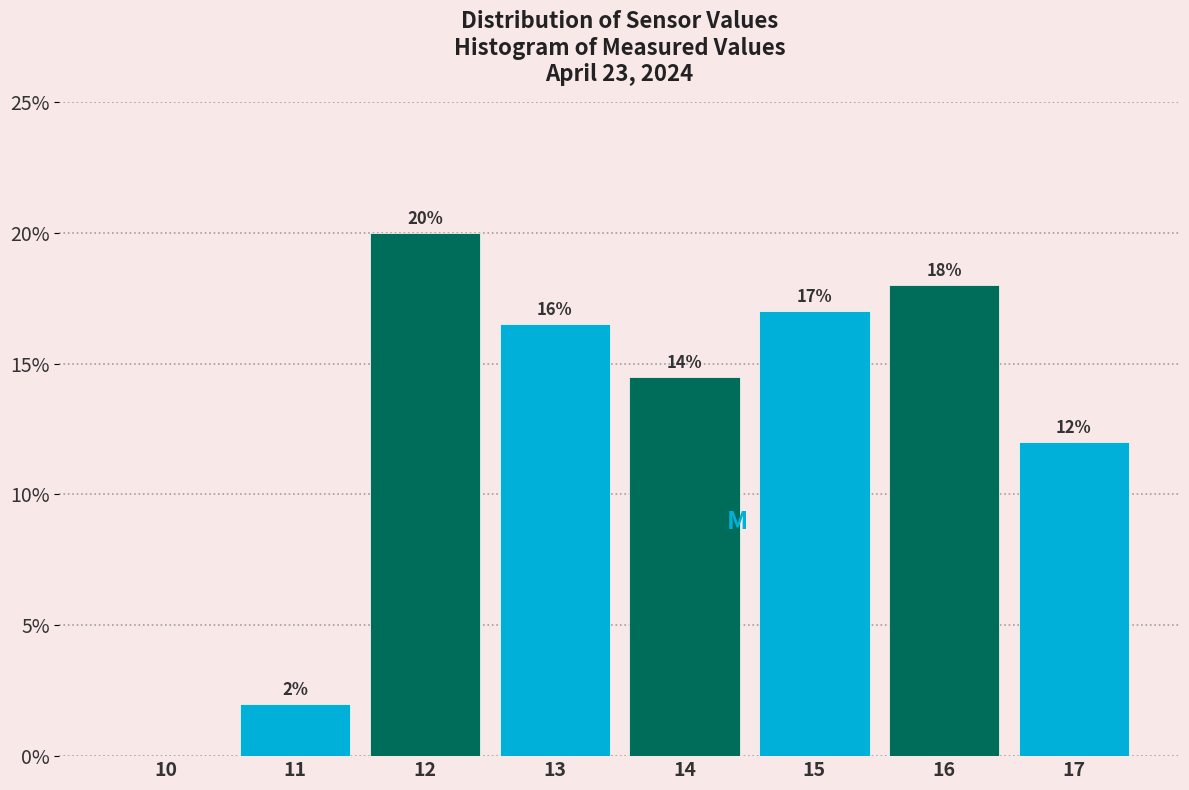

Which category has the highest value across all series?

12